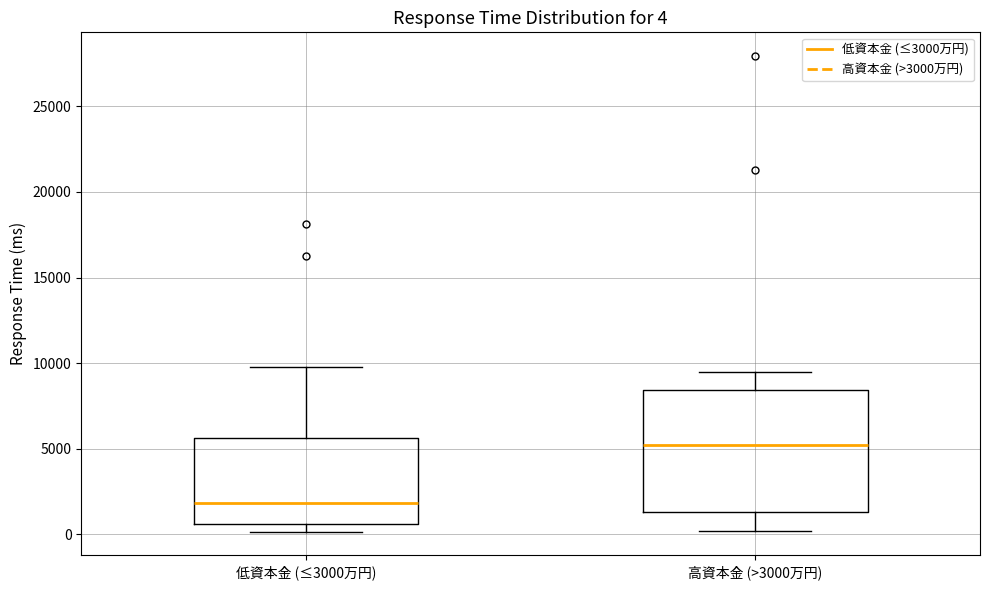

Comparing the boxes themselves (not the whiskers), which one is the tallest?

高資本金 (>3000万円)